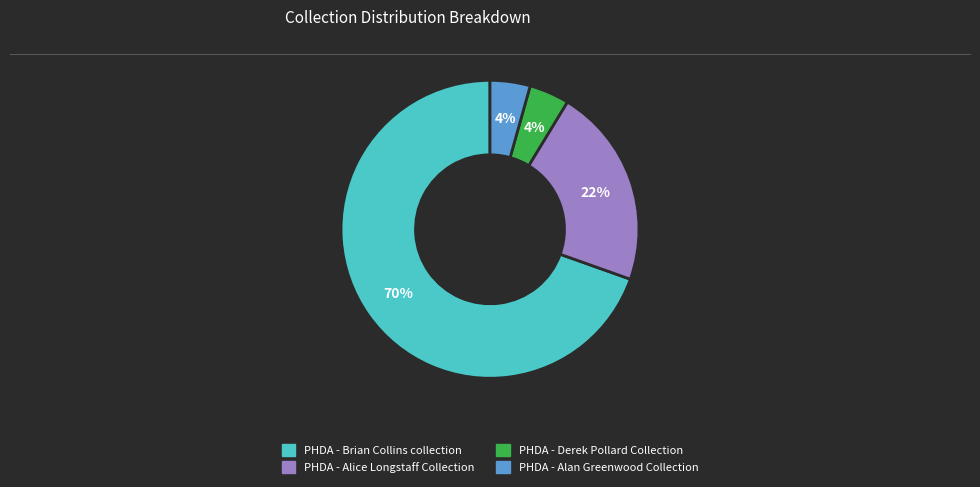

Is there any slice that represents more than half of the pie?

Yes